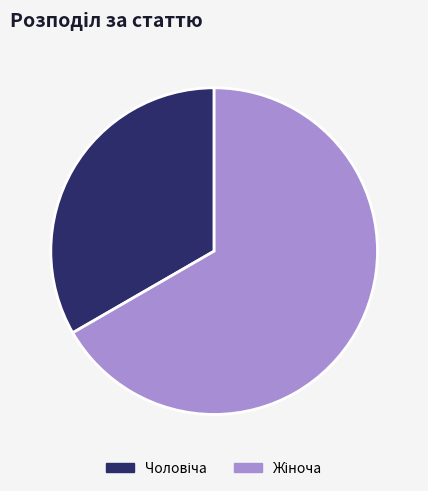

Does any single category account for the majority?

Yes